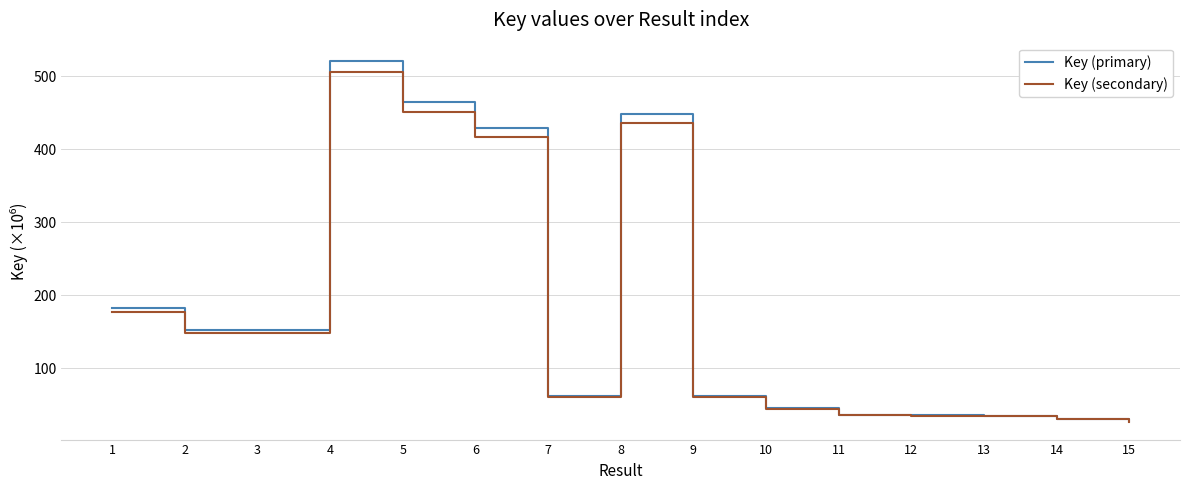

Rank the series by their maximum value, from highest to lowest.

Key (primary), Key (secondary)